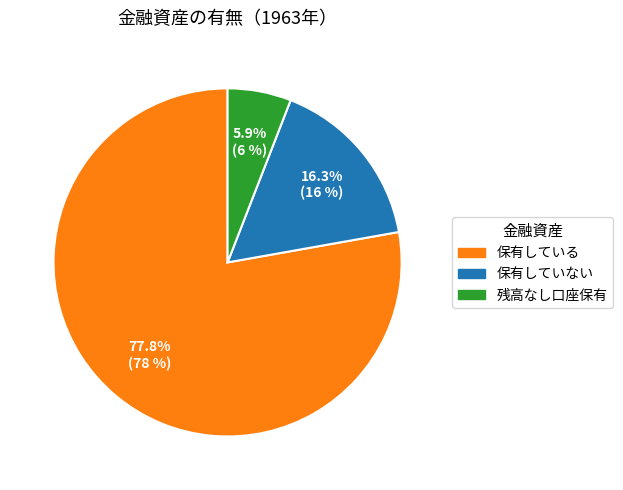

Rank the categories by value from lowest to highest.

残高なし口座保有, 保有していない, 保有している